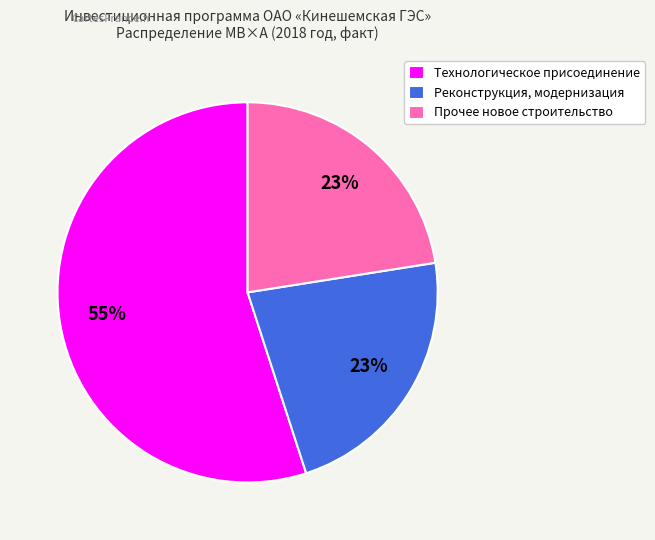

The Прочее новое строительство slice represents 28% of the pie. True or false?

False